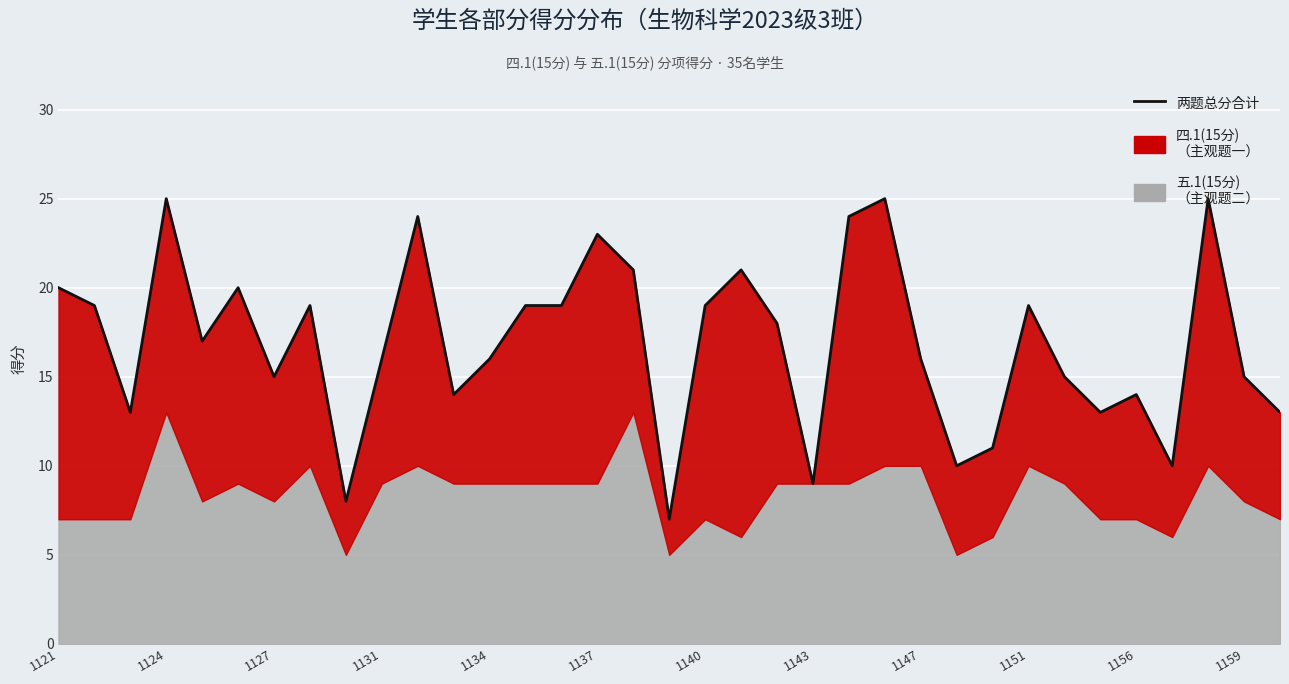

Where does the data first go above 17?

1121